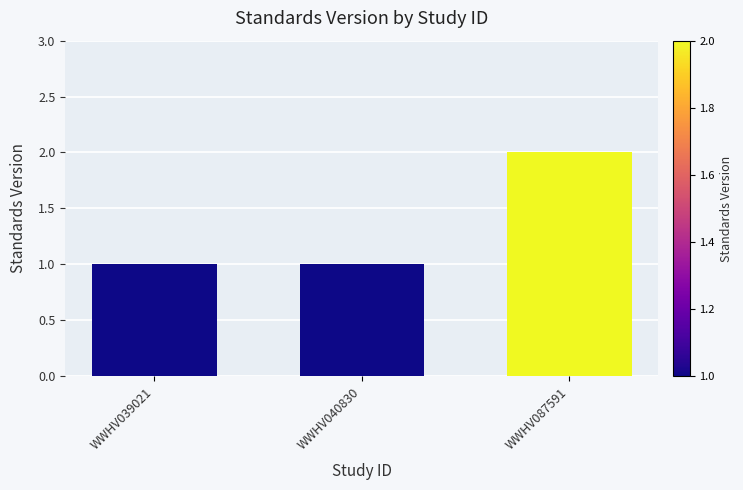

The value at WWHV040830 is 1. True or false?

True